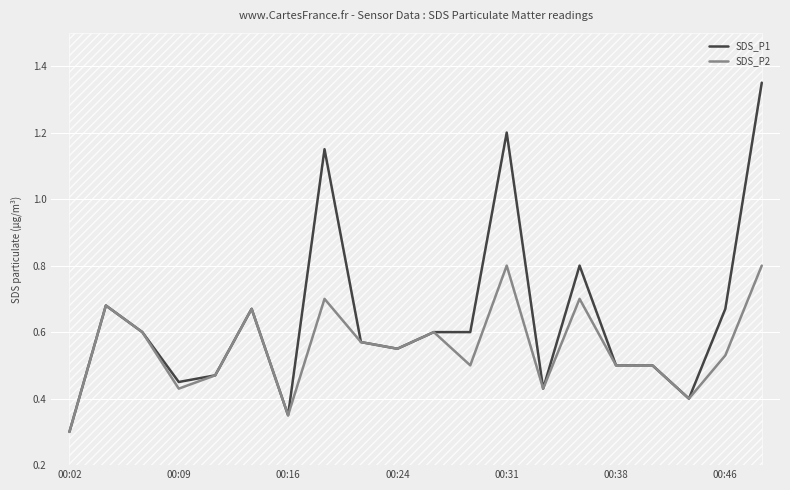

Where is SDS_P1 nearest to the value 0?

00:02